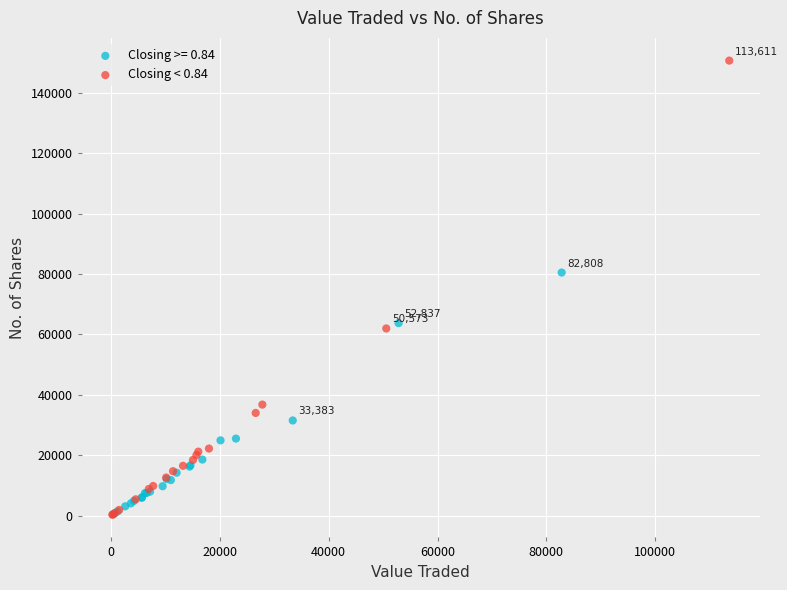

Which series has the widest spread of Y values?

Closing < 0.84